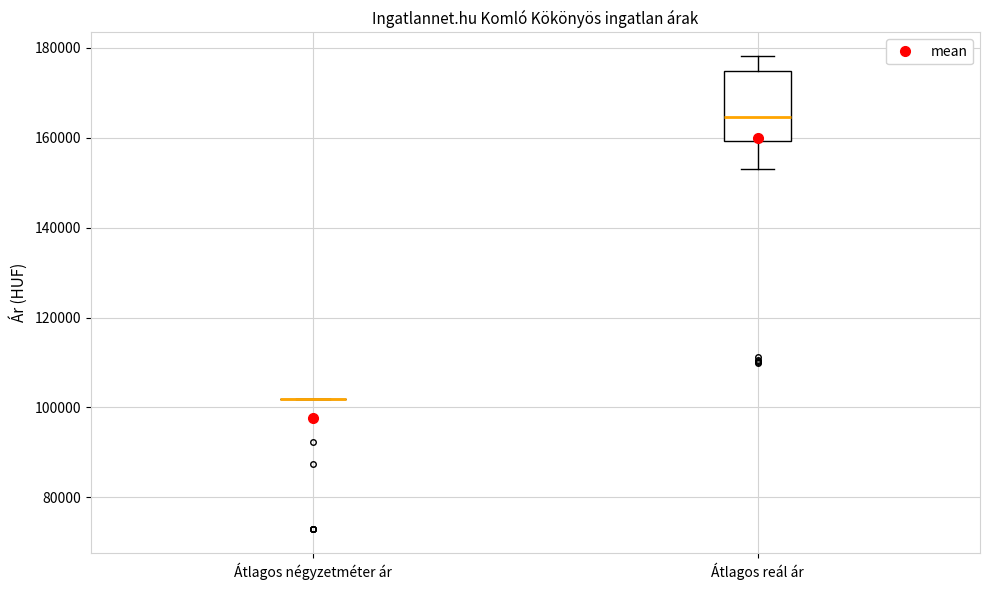

Reading left to right, read every box against the y-axis: the position of its median line, the range the box covers, and the ends of its whiskers. The values are not printed on the chart, so give them approximately, as read against the axis.

Átlagos négyzetméter ár: box collapsed to a line at 102000, whiskers 102000 to 102000
Átlagos reál ár: median 164000, box 160000 to 174000, whiskers 154000 to 178000